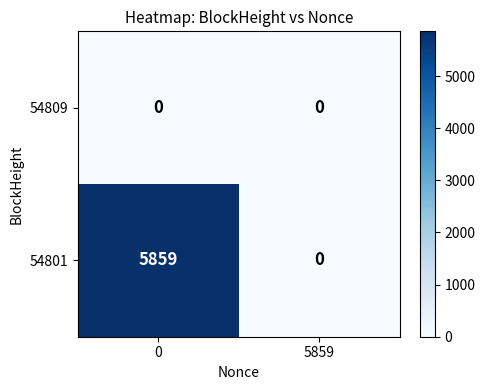

What is the total value across all series at 0?

5859